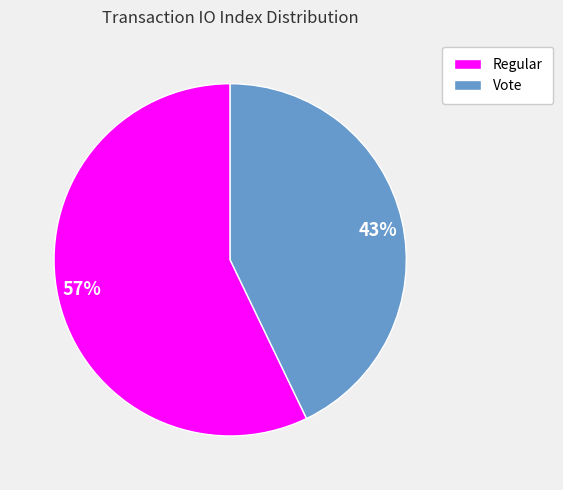

Rank the categories by value from highest to lowest.

57%, 43%